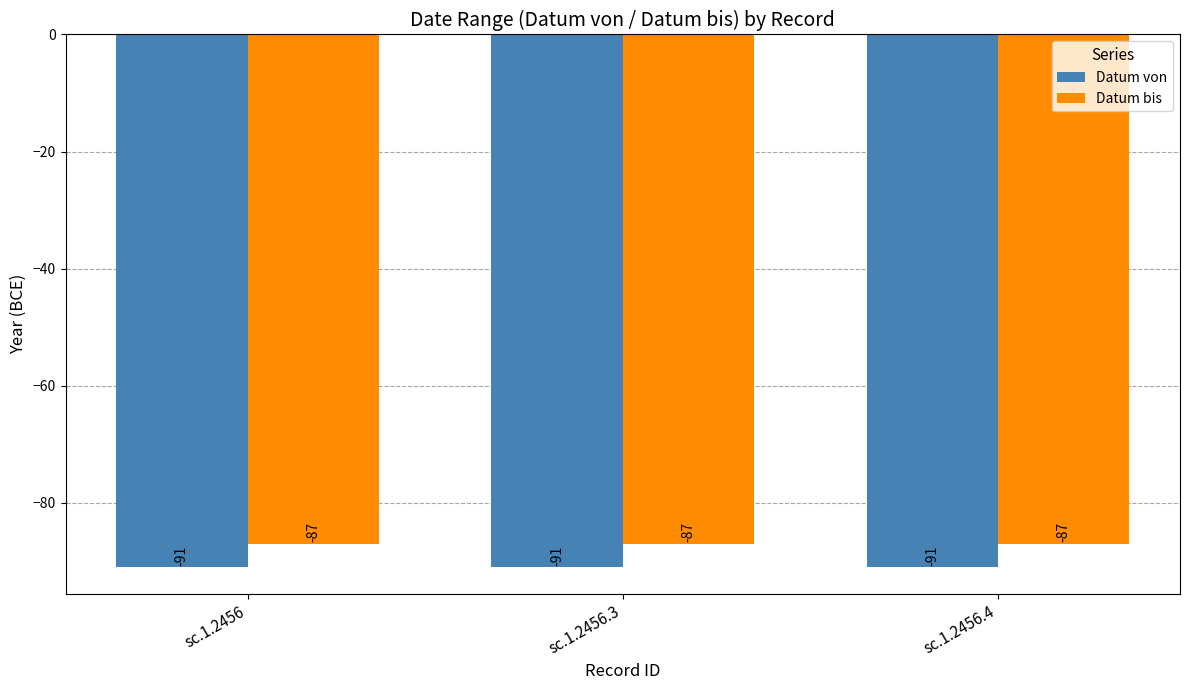

What is the difference between the highest and lowest values at sc.1.2456.3?

4